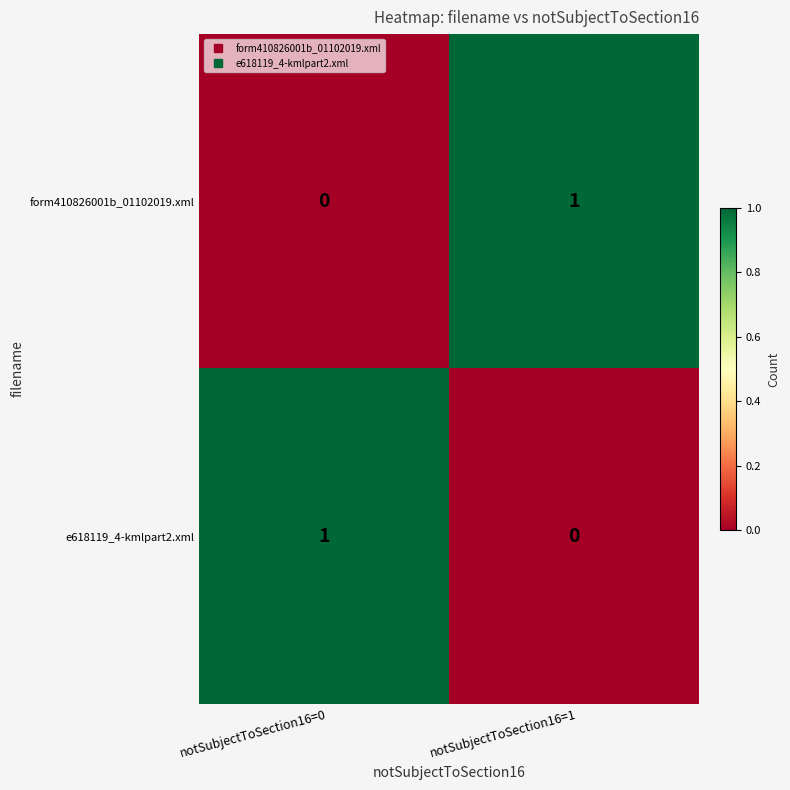

Rank the series at notSubjectToSection16=0 from lowest to highest value.

form410826001b_01102019.xml, e618119_4-kmlpart2.xml